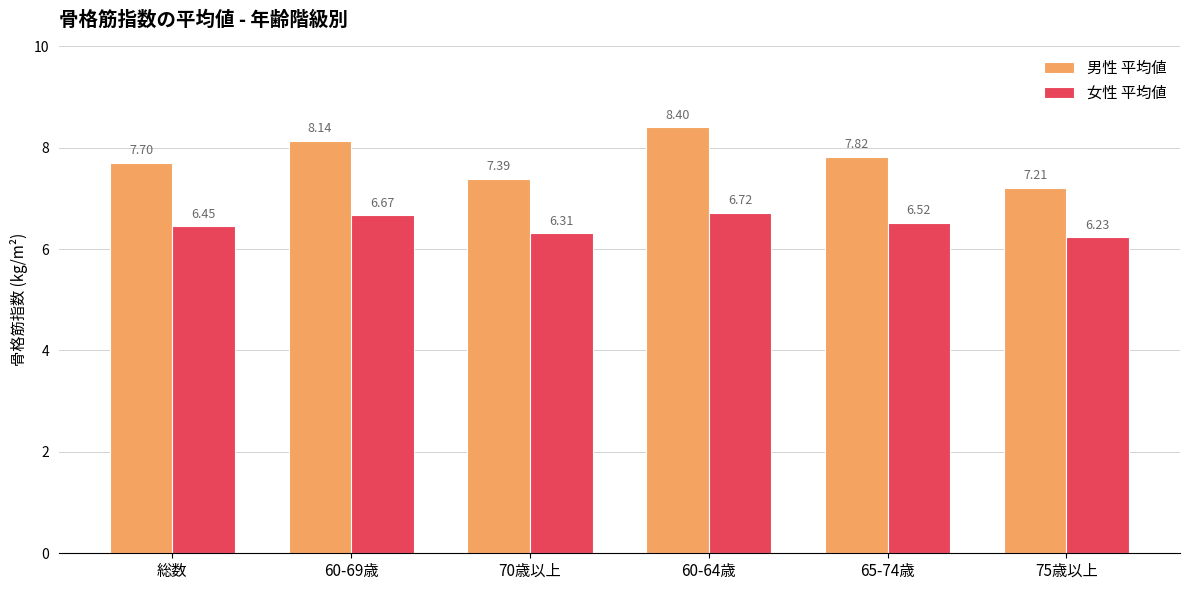

Where is 女性 平均値 nearest to the value 6?

75歳以上